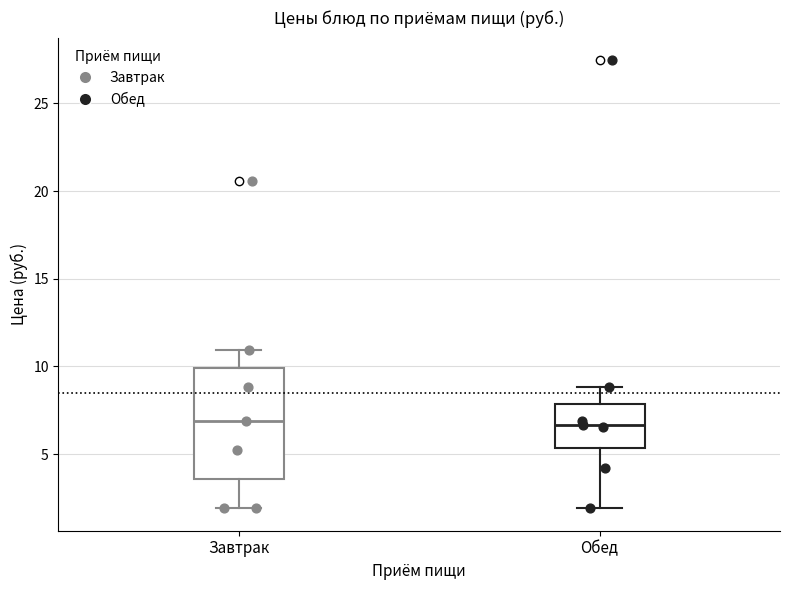

Reading left to right, read every box against the y-axis: the position of its median line, the range the box covers, and the ends of its whiskers. The values are not printed on the chart, so give them approximately, as read against the axis.

Завтрак: median 7.0, box 3.5 to 10.0, whiskers 2.0 to 11.0
Обед: median 6.5, box 5.5 to 8.0, whiskers 2.0 to 9.0